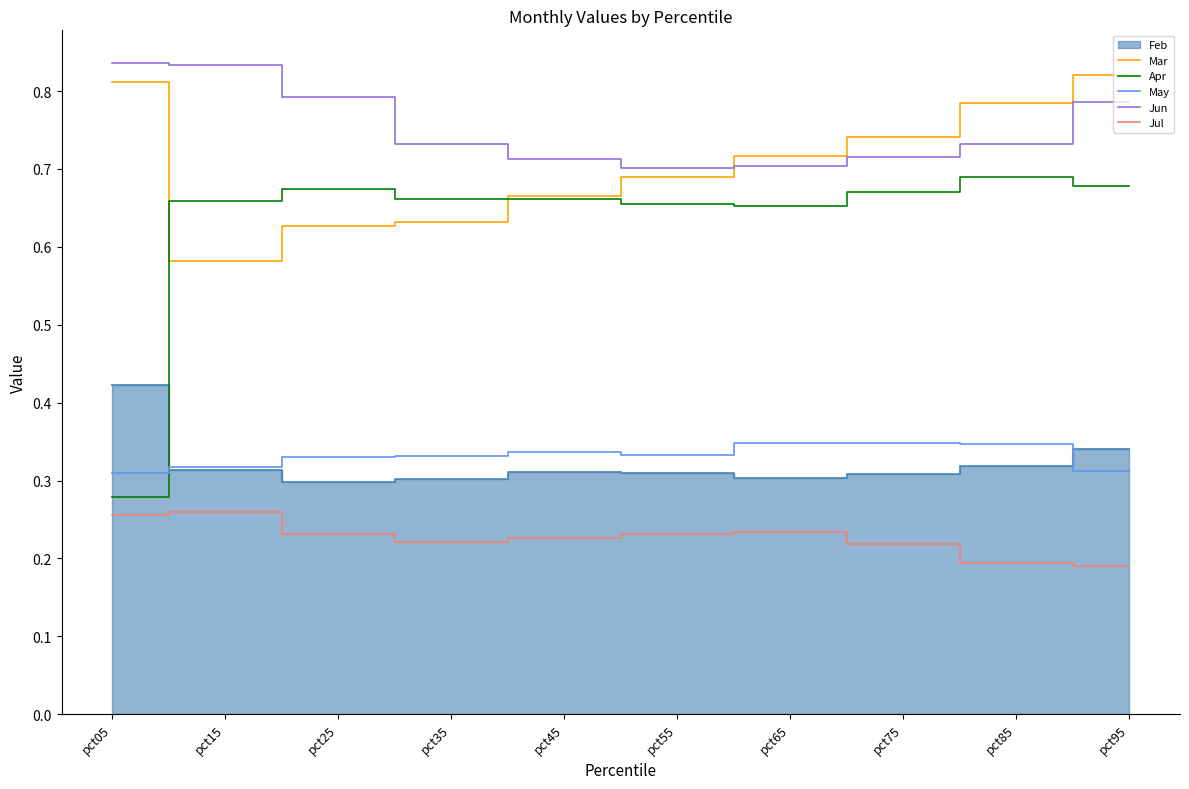

Does the chart display data point markers on the line(s)?

No